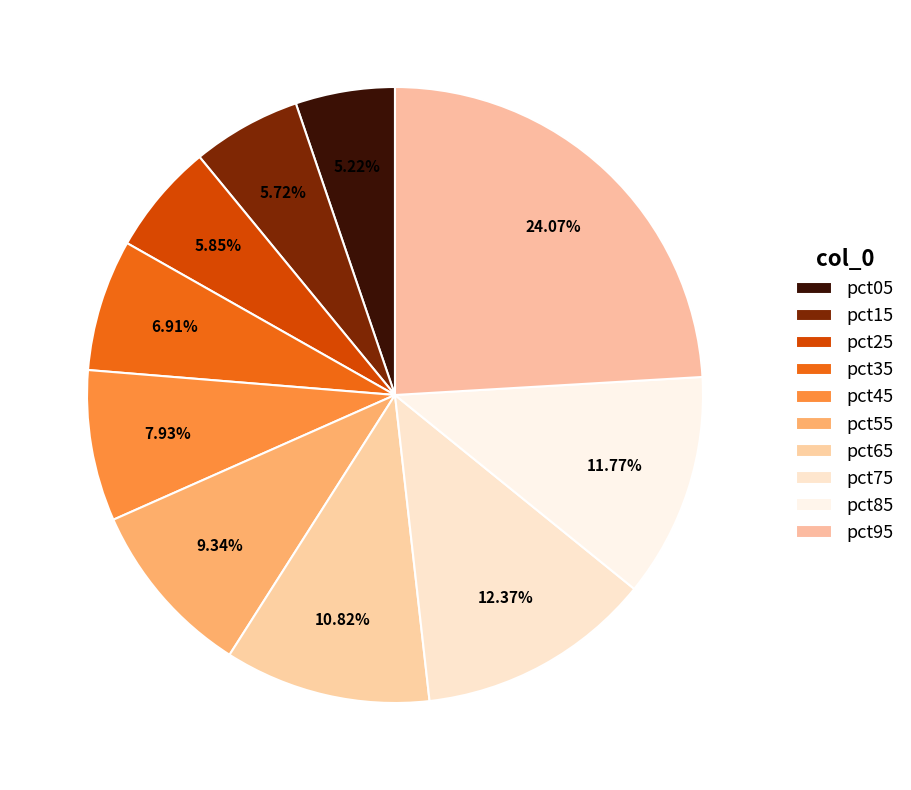

Count the number of slices in the pie.

10